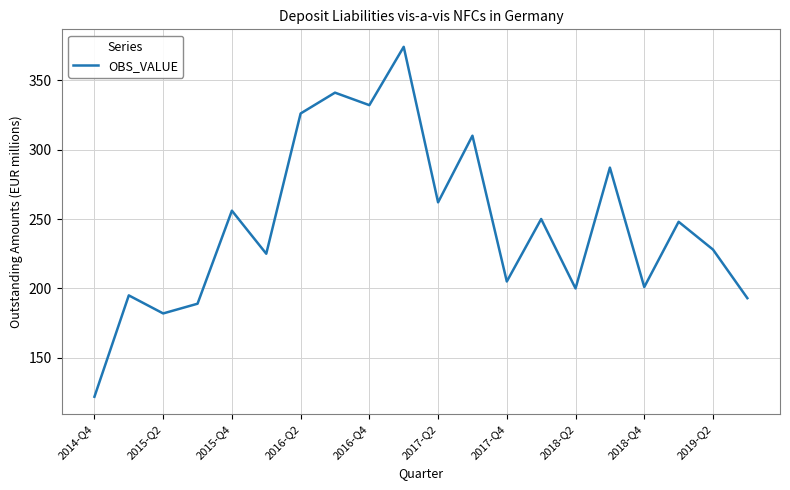

Count the number of categories in the chart.

20